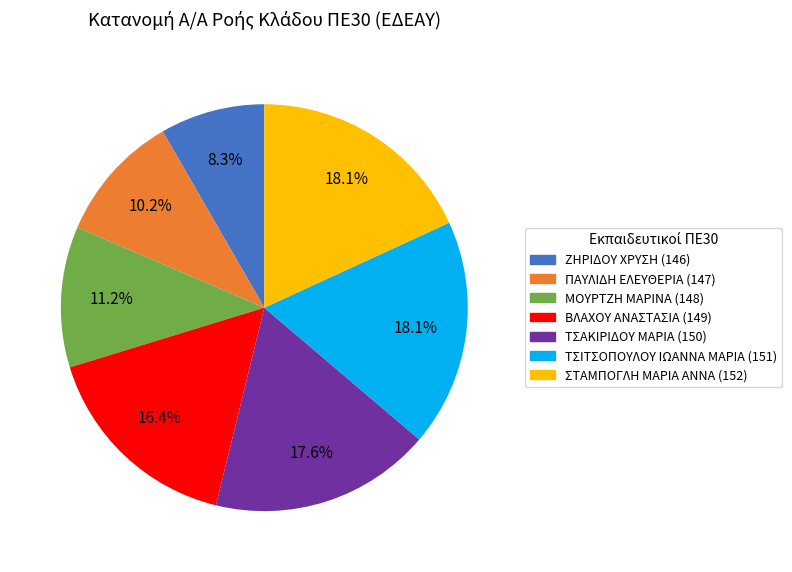

What is the smallest slice in the pie chart?

ΖΗΡΙΔΟΥ ΧΡΥΣΗ (146)